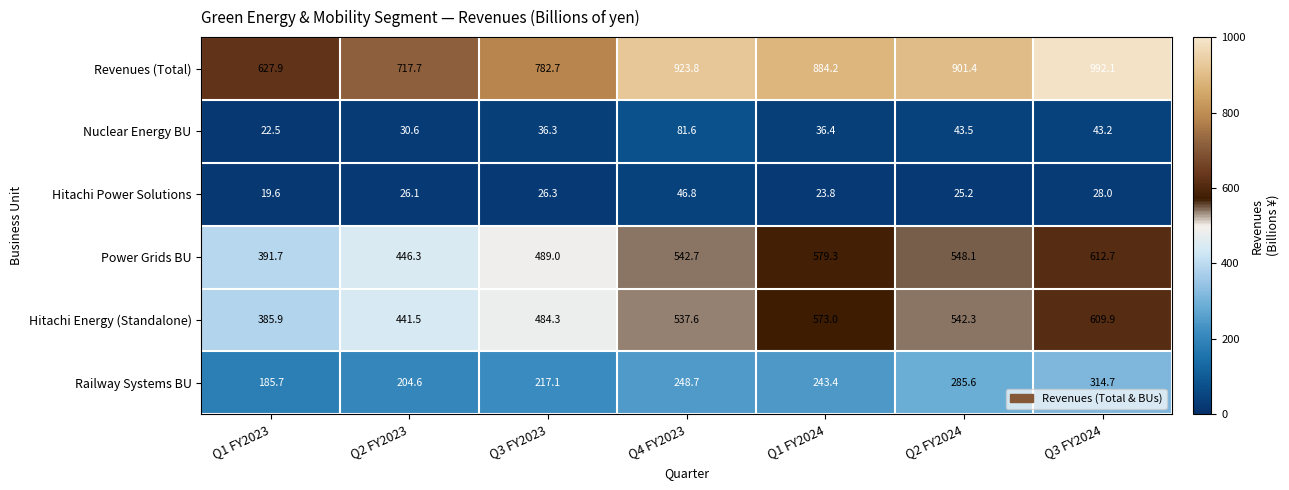

At which label does Hitachi Power Solutions first exceed 26?

Q2 FY2023